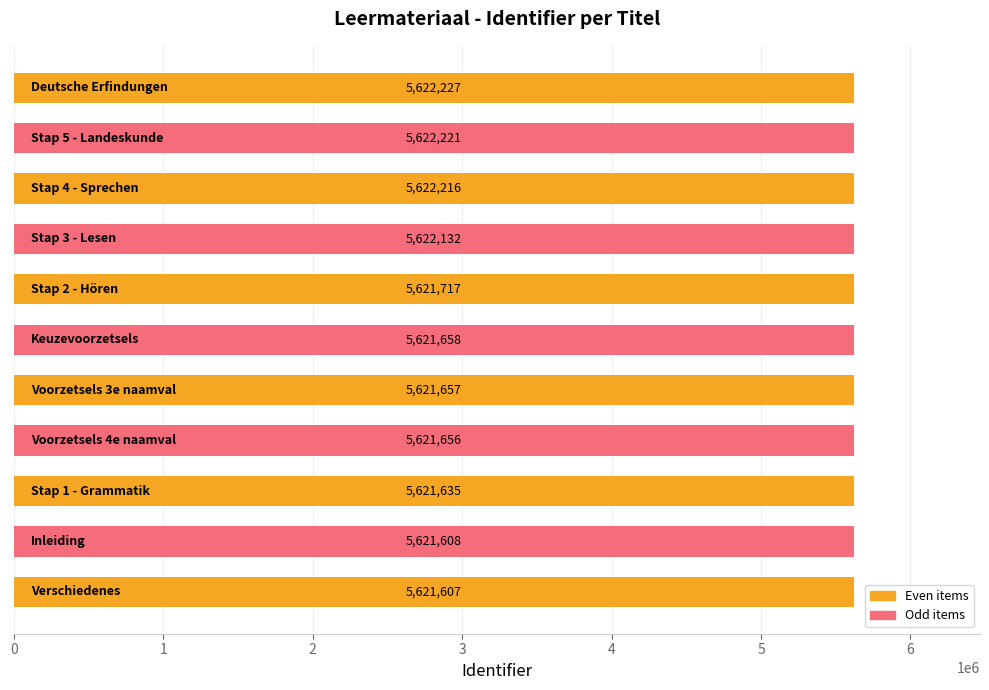

Reading bottom to top, what are all the values shown in this chart?

5621607	5621608	5621635	5621656	5621657	5621658	5621717	5622132	5622216	5622221	5622227